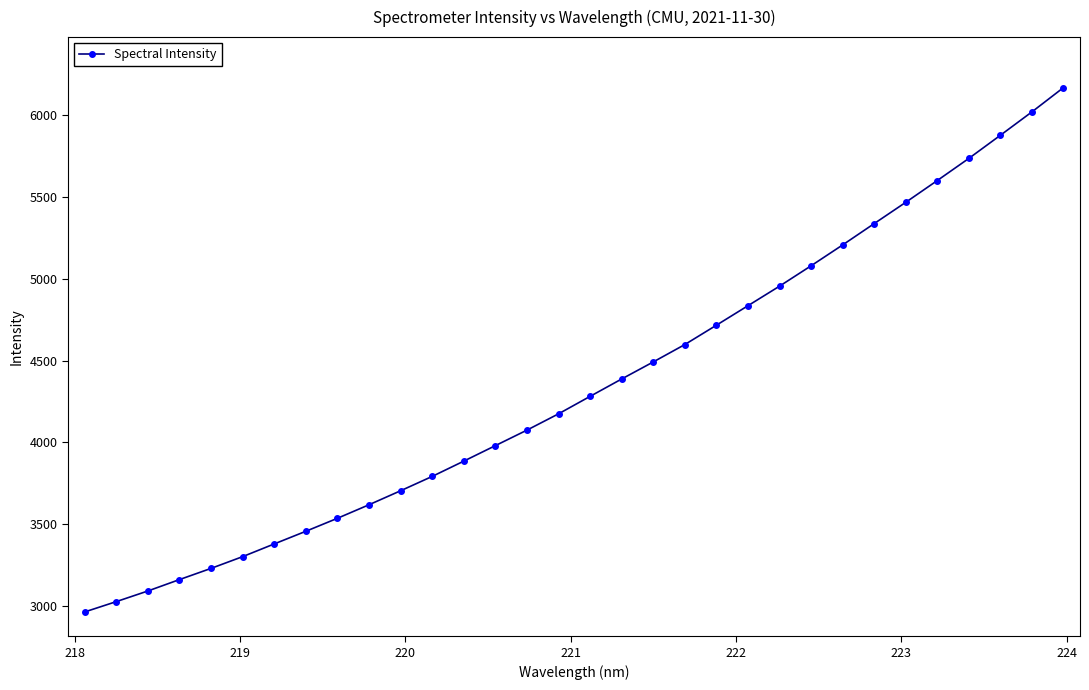

Does the chart display data point markers on the line(s)?

Yes